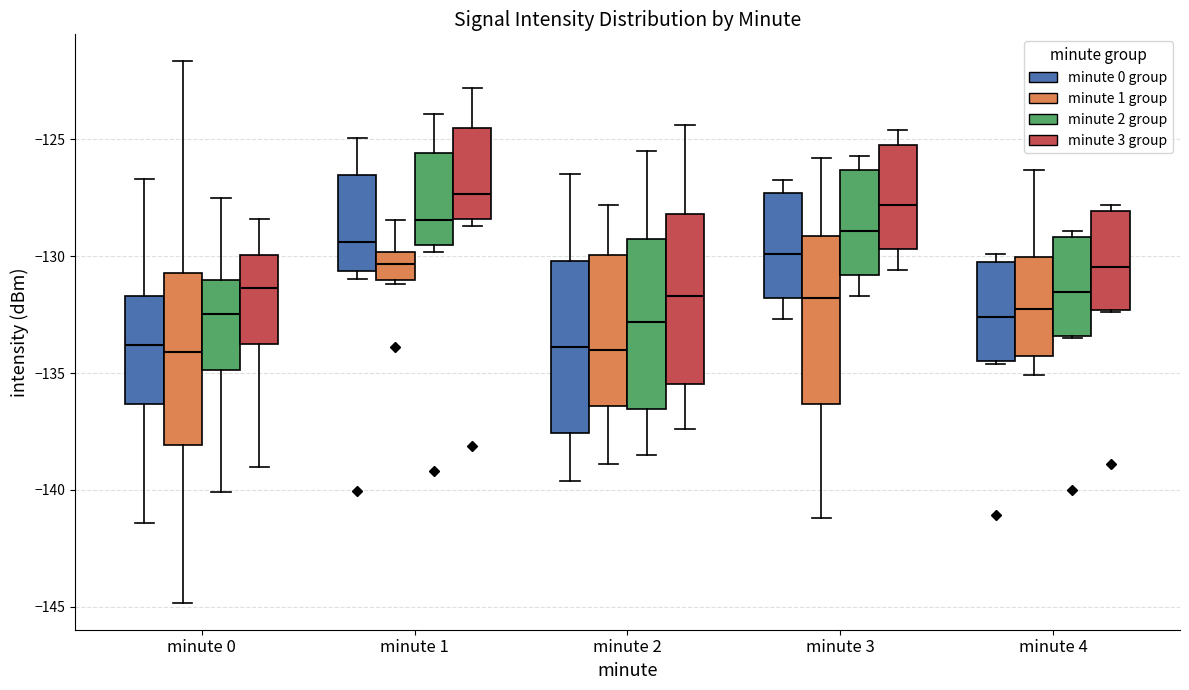

Where does the median line of the box for minute 1 (minute 0 group) sit on the y-axis? The values are not printed on the chart, so give them approximately, as read against the axis.

-129.5